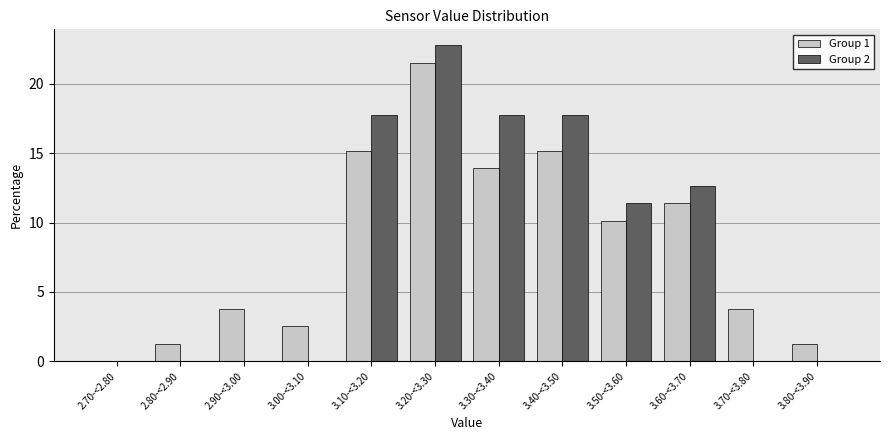

Reading left to right, what are all the values shown in this chart?

Group 1: 2.70-<2.80=0.0	2.80-<2.90=1.3	2.90-<3.00=3.8	3.00-<3.10=2.5	3.10-<3.20=15.2	3.20-<3.30=21.5	3.30-<3.40=13.9	3.40-<3.50=15.2	3.50-<3.60=10.1	3.60-<3.70=11.4	3.70-<3.80=3.8	3.80-<3.90=1.3
Group 2: 2.70-<2.80=0.0	2.80-<2.90=0.0	2.90-<3.00=0.0	3.00-<3.10=0.0	3.10-<3.20=17.7	3.20-<3.30=22.8	3.30-<3.40=17.7	3.40-<3.50=17.7	3.50-<3.60=11.4	3.60-<3.70=12.7	3.70-<3.80=0.0	3.80-<3.90=0.0